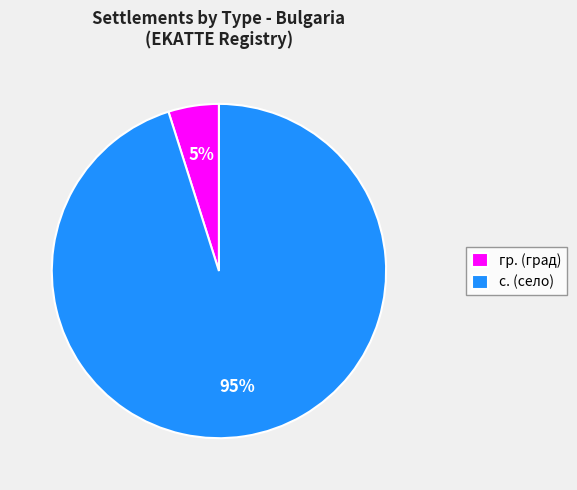

Is there any slice that represents more than half of the pie?

Yes